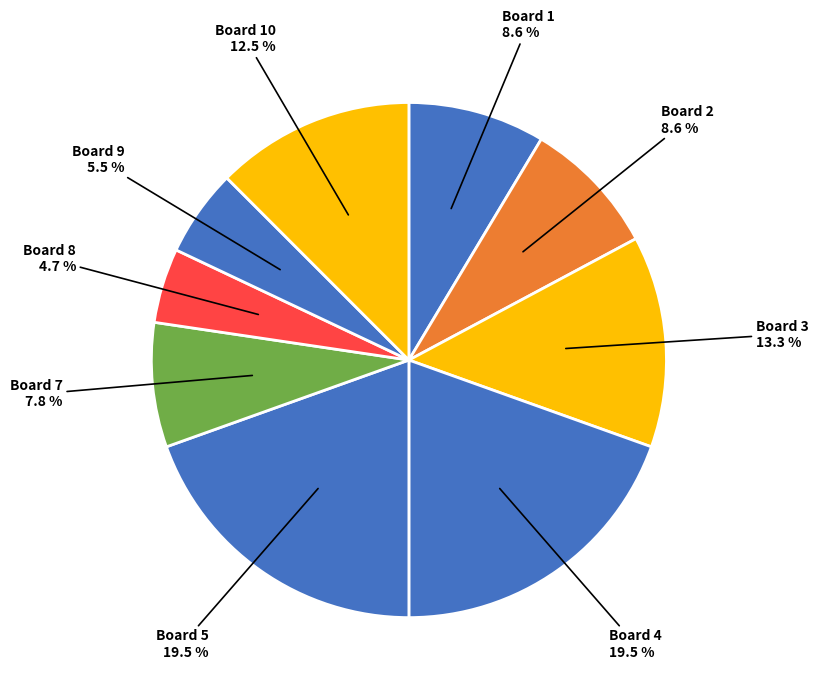

Is there a majority slice in this chart?

No